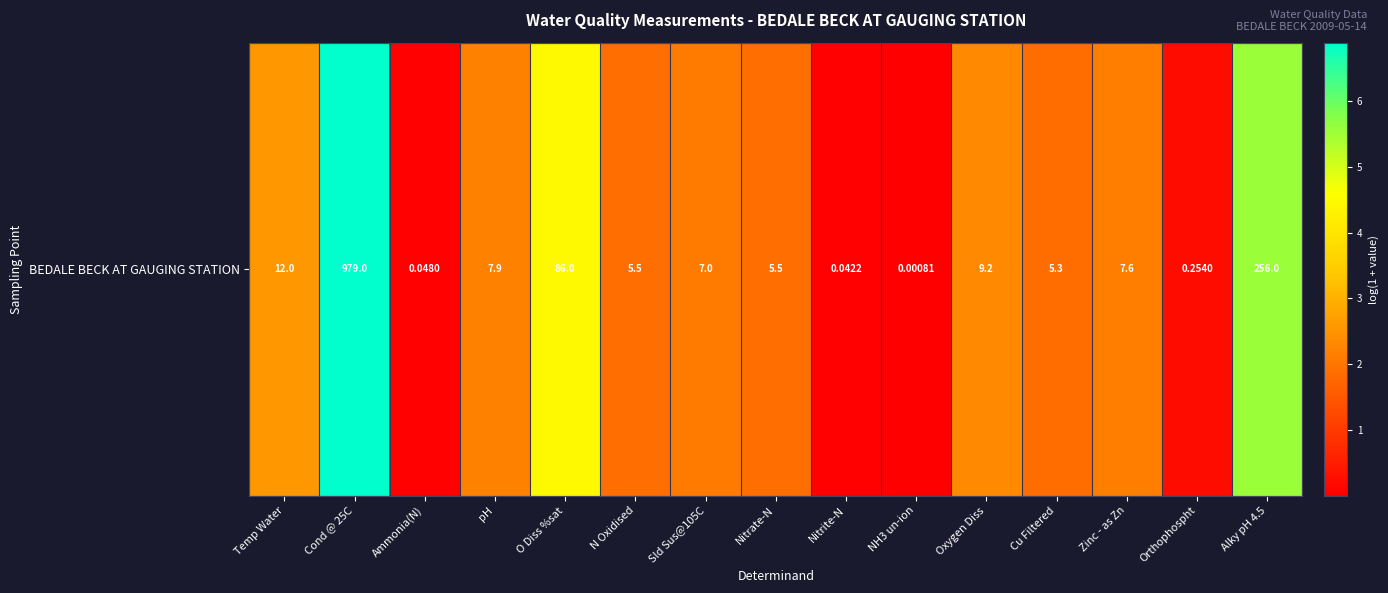

How many distinct data groups are displayed?

1